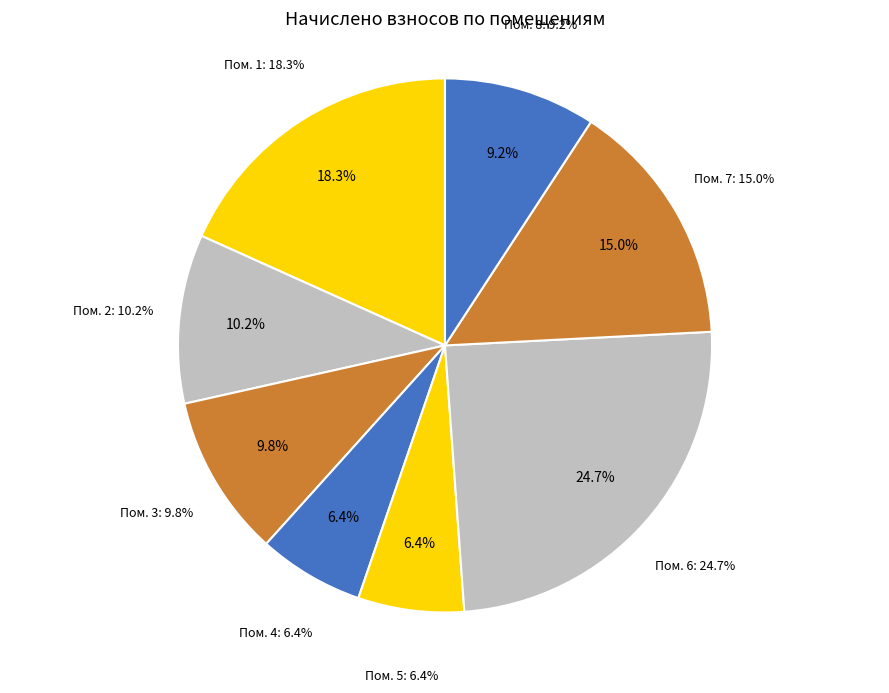

What percentage is NOT represented by 7?

85.0%